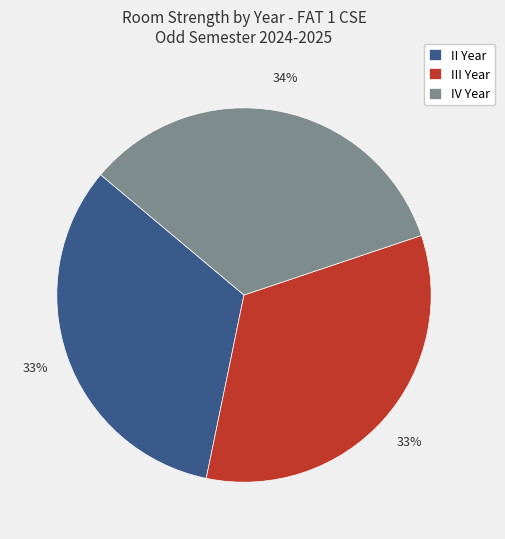

Which has a higher value, IV Year or II Year?

IV Year